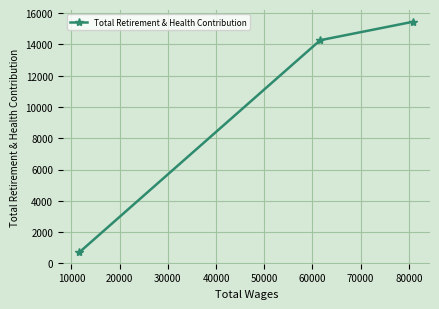

What is the smallest value displayed?

716